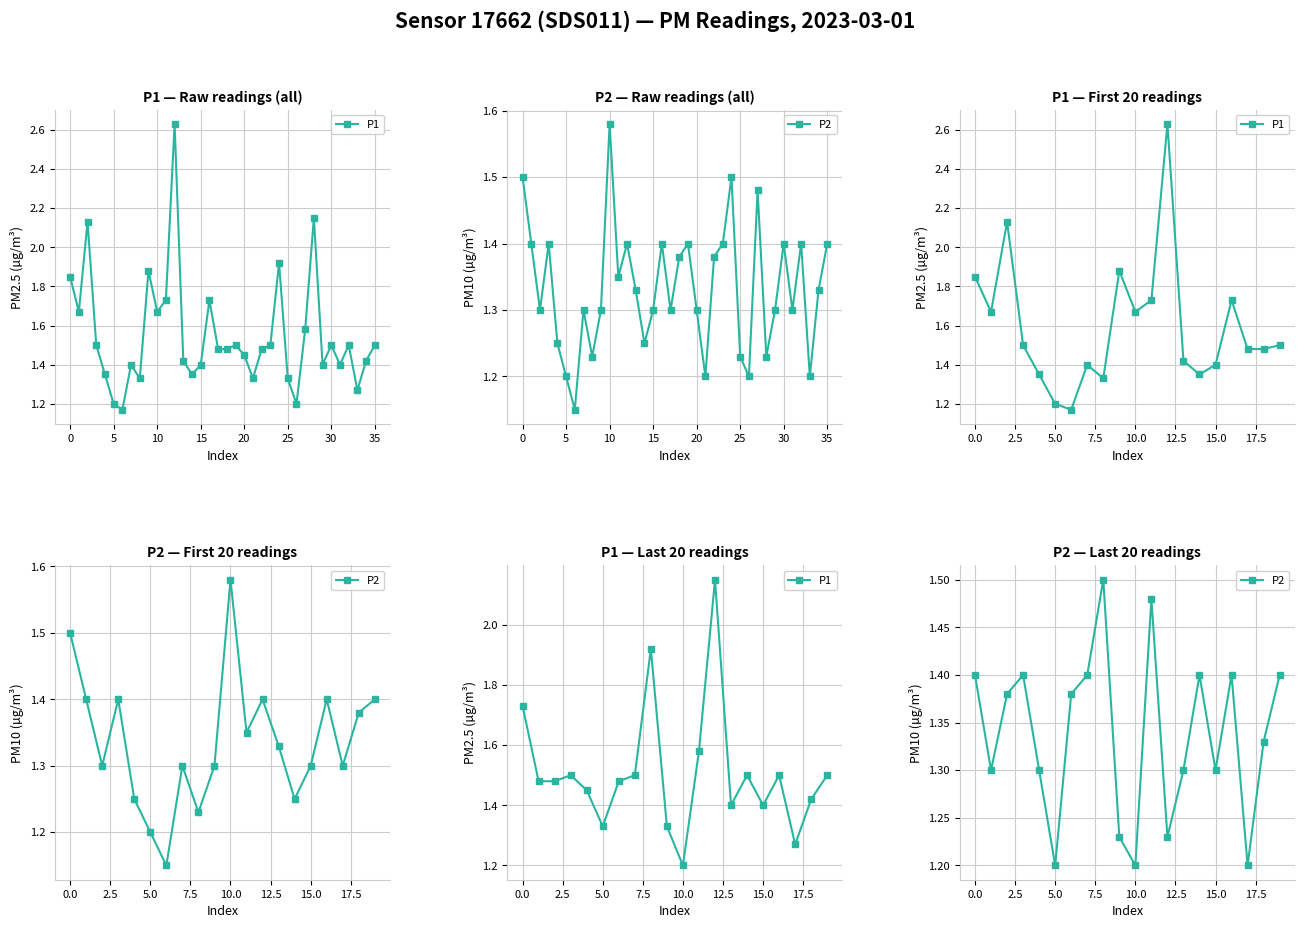

Which series changed the most between 30 and 11?

P1